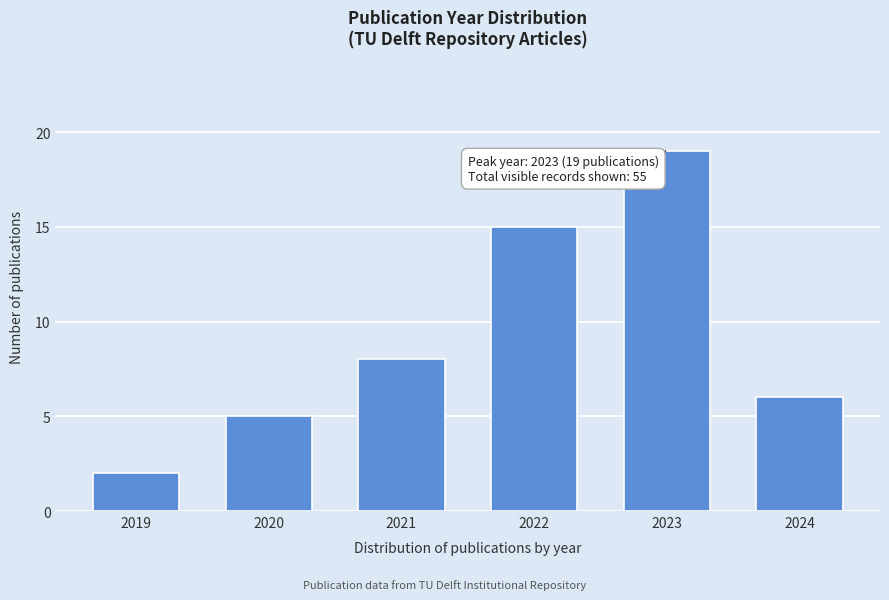

Reading right to left, what are all the values shown in this chart?

6	19	15	8	5	2